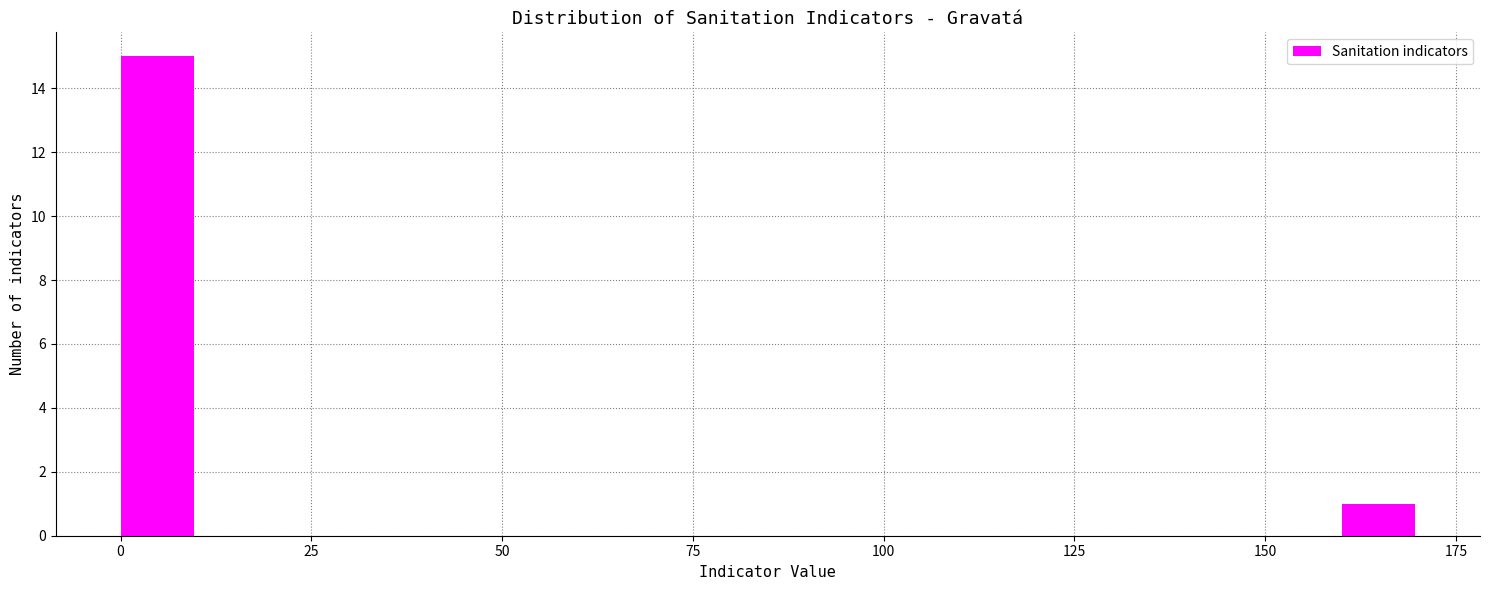

Around what value on the x-axis is the tallest bar? Give the approximate position of its centre, as read against the axis.

5